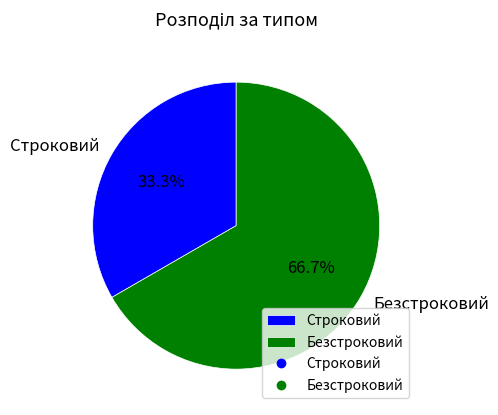

Which category has the smallest portion of the pie?

Строковий